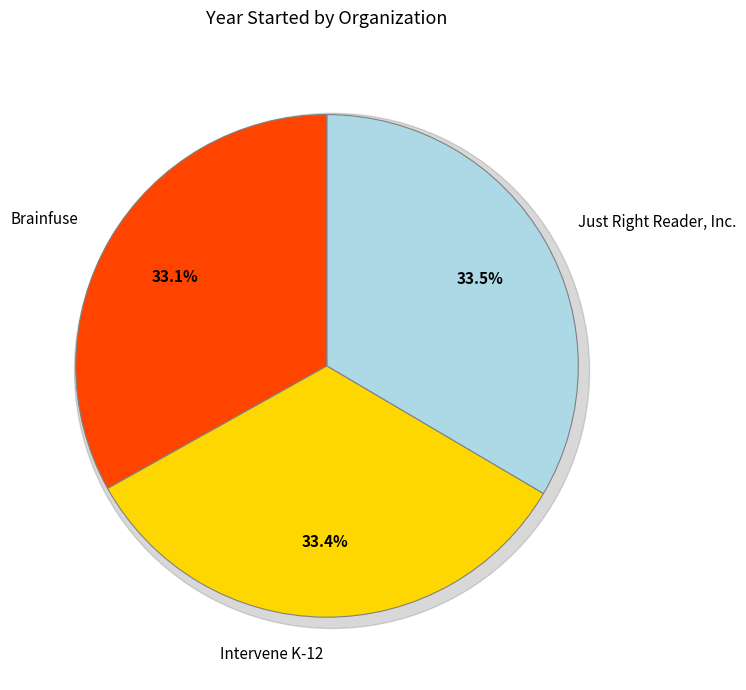

True or false: Brainfuse accounts for 22% of the total.

False